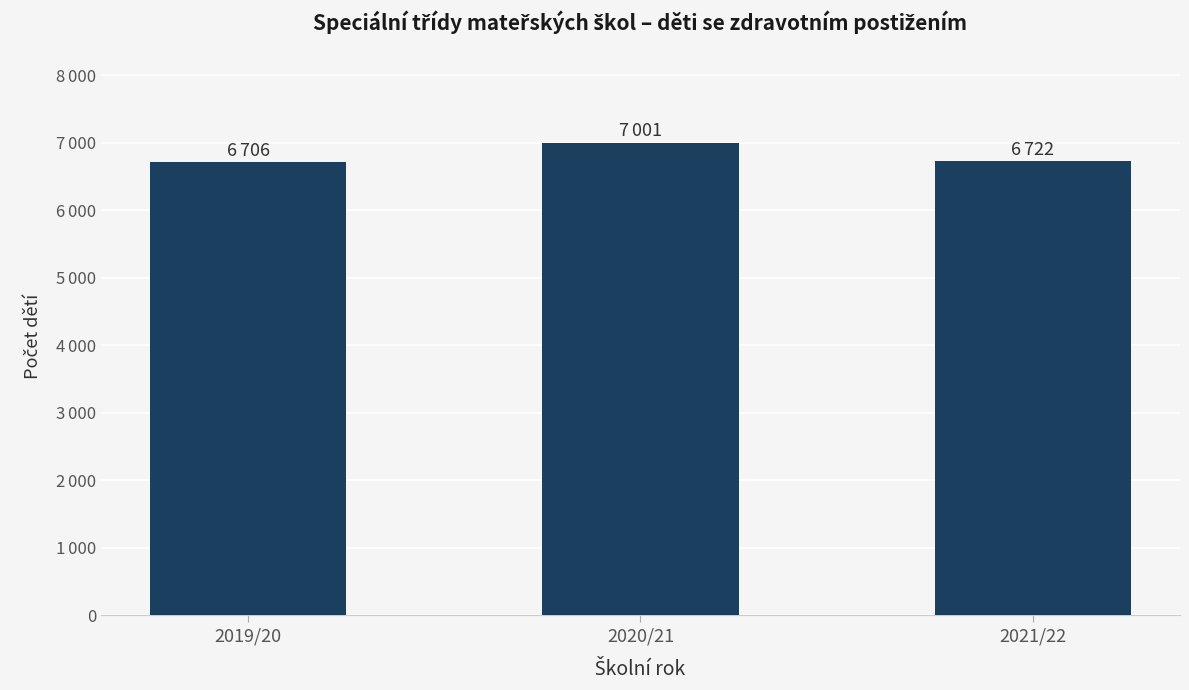

At which label is the value closest to 6853?

2021/22